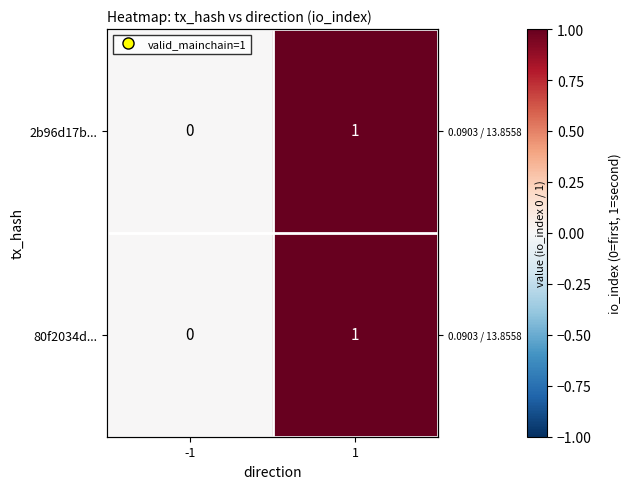

Which category has the highest value in the 2b96d17b... series?

1